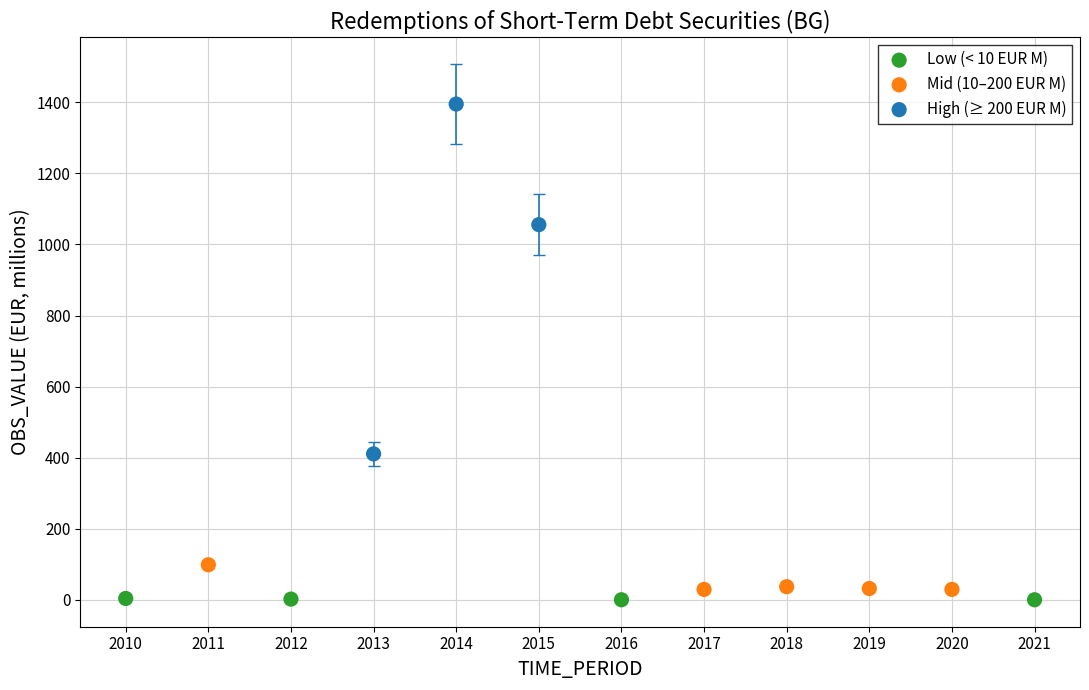

Which series has the largest Y range (max minus min)?

High (≥ 200 EUR M)